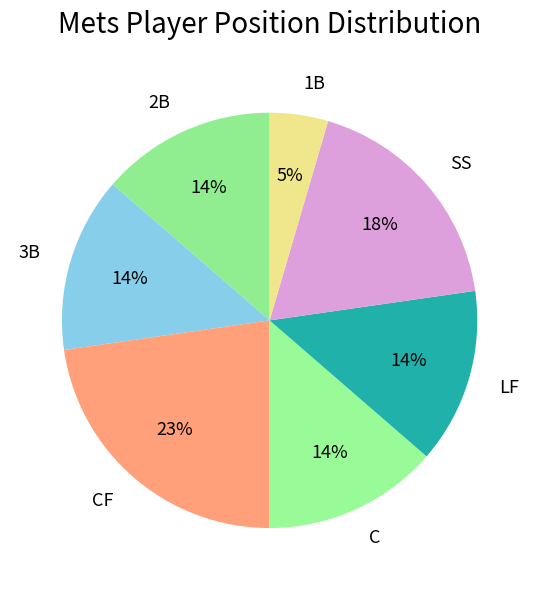

How many segments does this pie chart have?

7